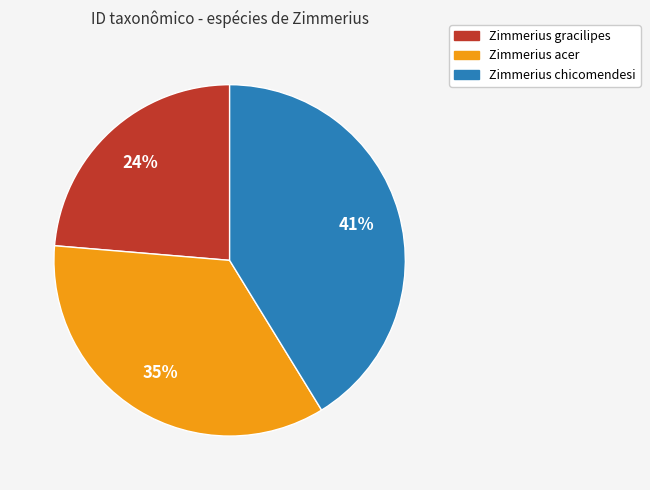

Between Zimmerius chicomendesi and Zimmerius gracilipes, which is larger?

Zimmerius chicomendesi